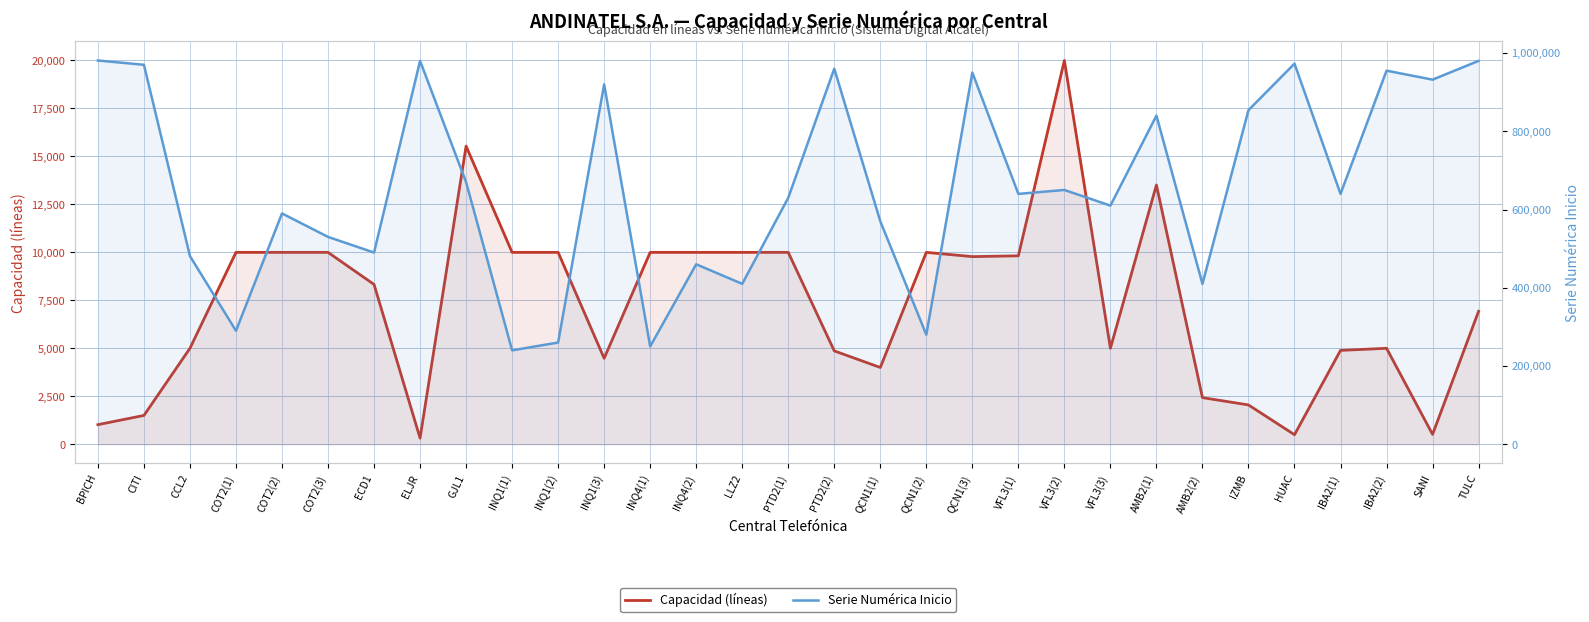

What is the sum of the Capacidad (líneas) values at INQ1(3) and BPICH?

5498